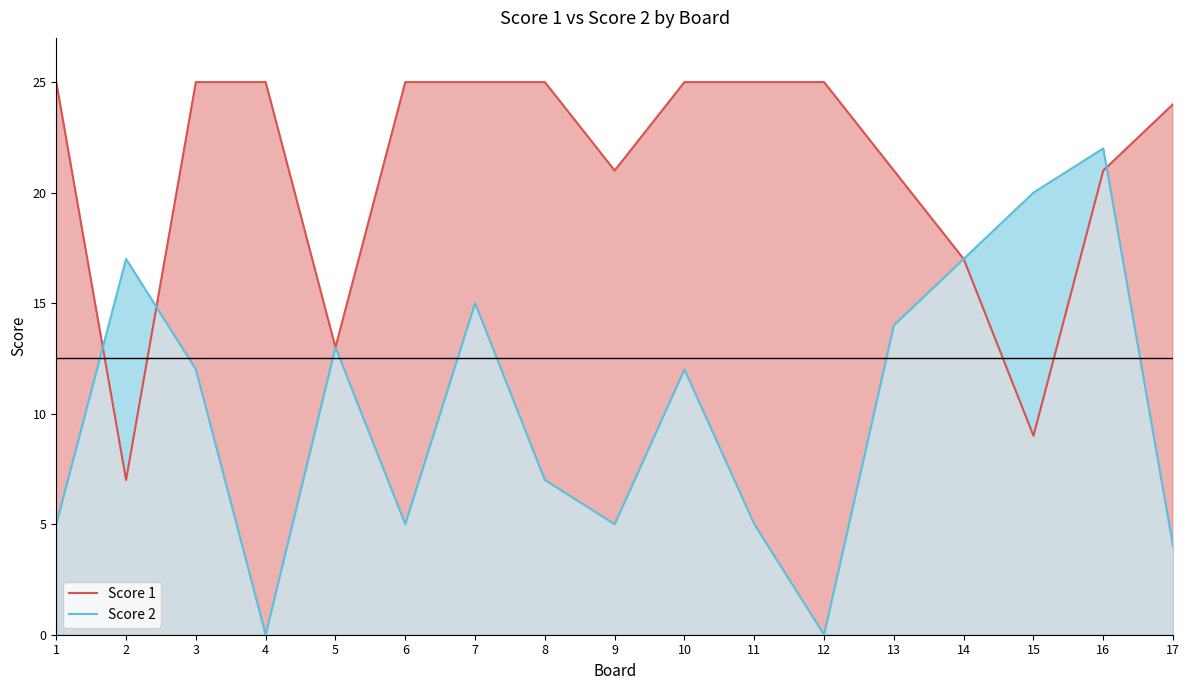

Reading left to right, what are all the values shown in this chart?

Score 1: 25	7	25	25	13	25	25	25	21	25	25	25	21	17	9	21	24
Score 2: 5	17	12	0	13	5	15	7	5	12	5	0	14	17	20	22	4